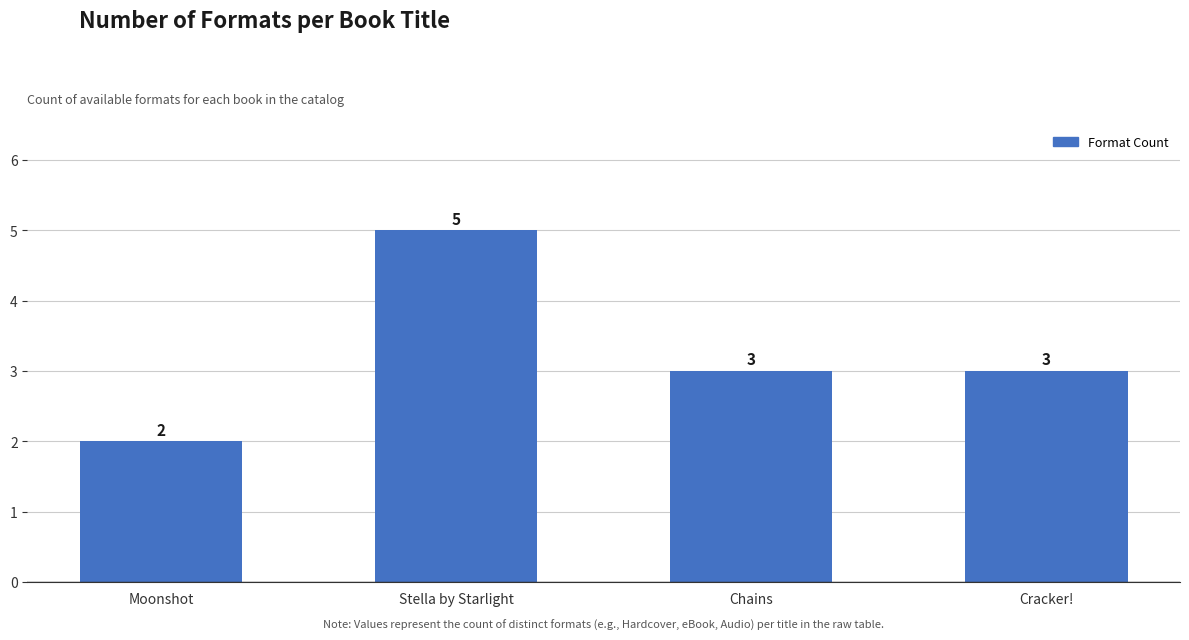

Reading left to right, list all the values displayed in this chart.

Moonshot=2	Stella by Starlight=5	Chains=3	Cracker!=3